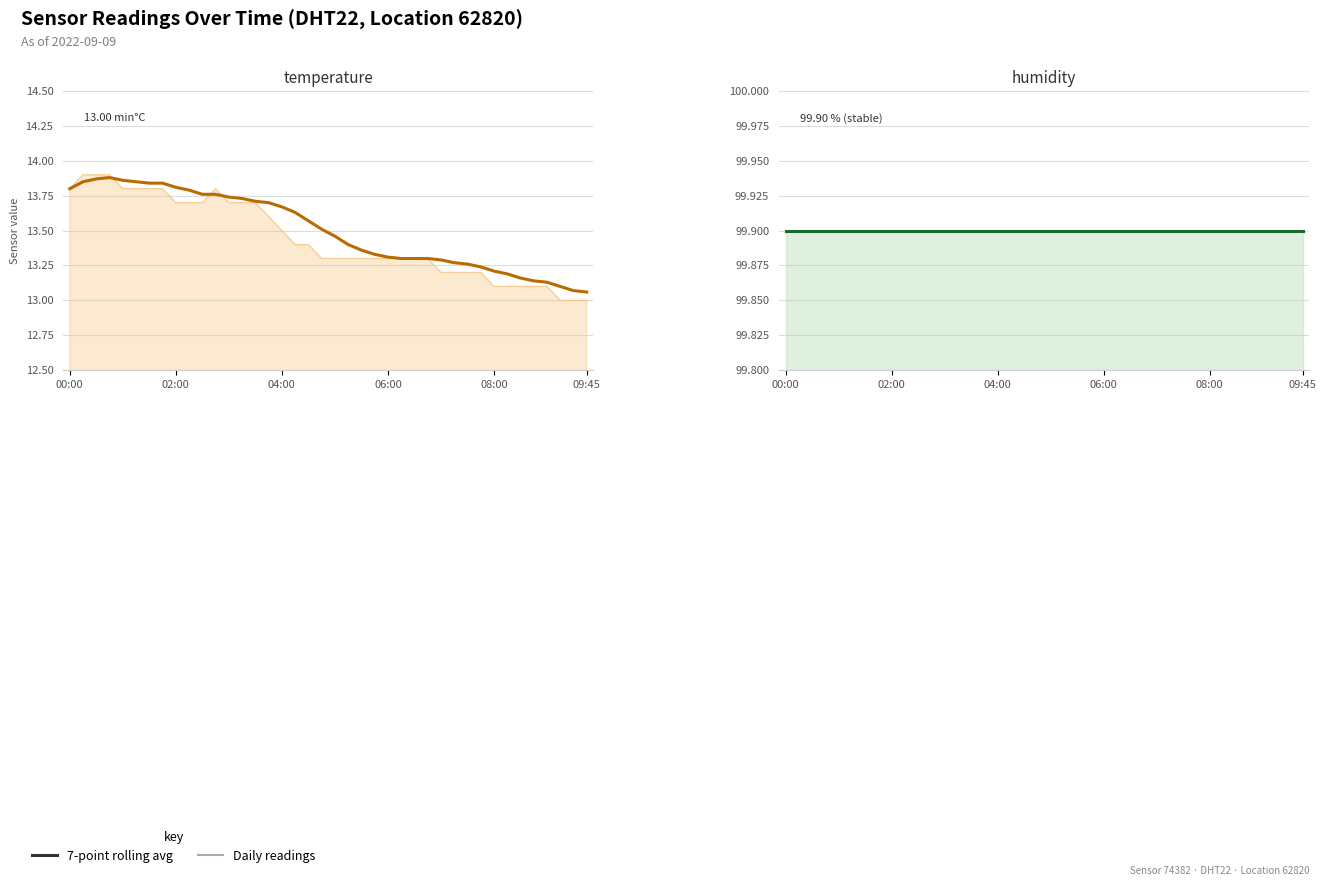

What is the maximum value for humidity?

99.9